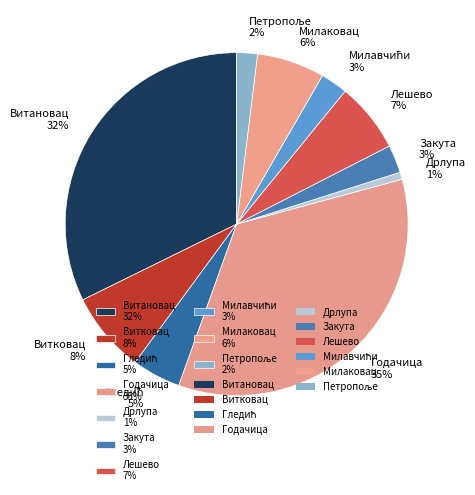

To the nearest percent, what is the average slice percentage?

10%